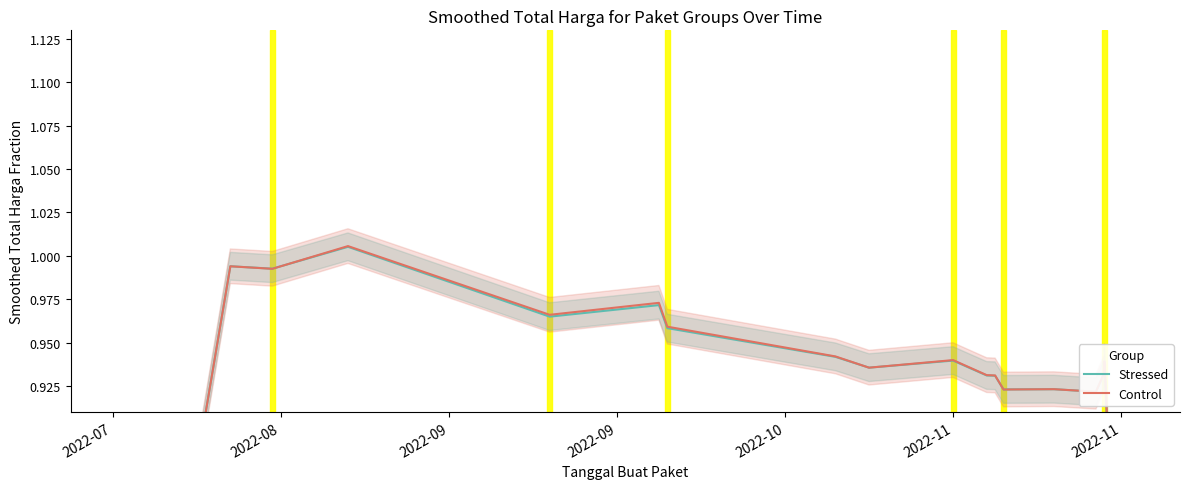

Is it true that Stressed equals 0.7 at 2022-09?

False